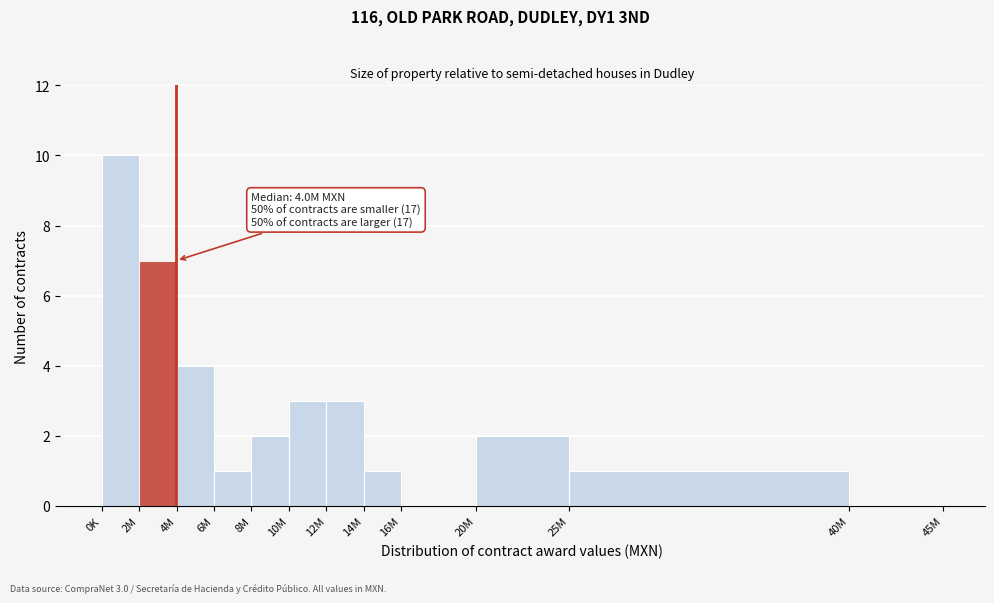

Reading left to right, extract all data points from this chart.

0K=10	2M=7	4M=4	6M=1	8M=2	10M=3	12M=3	14M=1	16M=0	20M=2	25M=1	40M=0